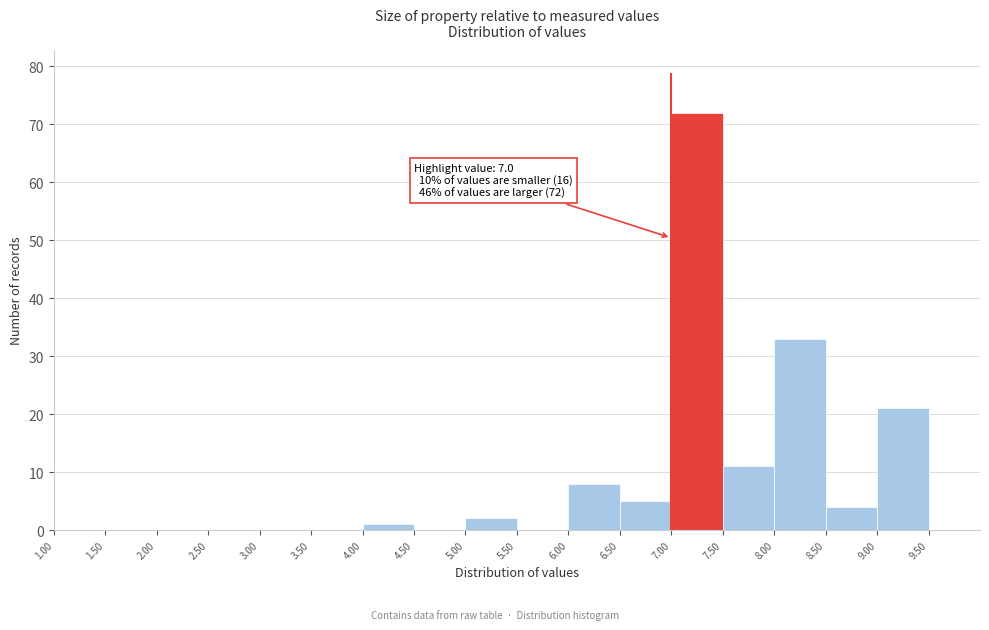

Over which range of the x-axis is the bar tallest?

7.0 to 7.5